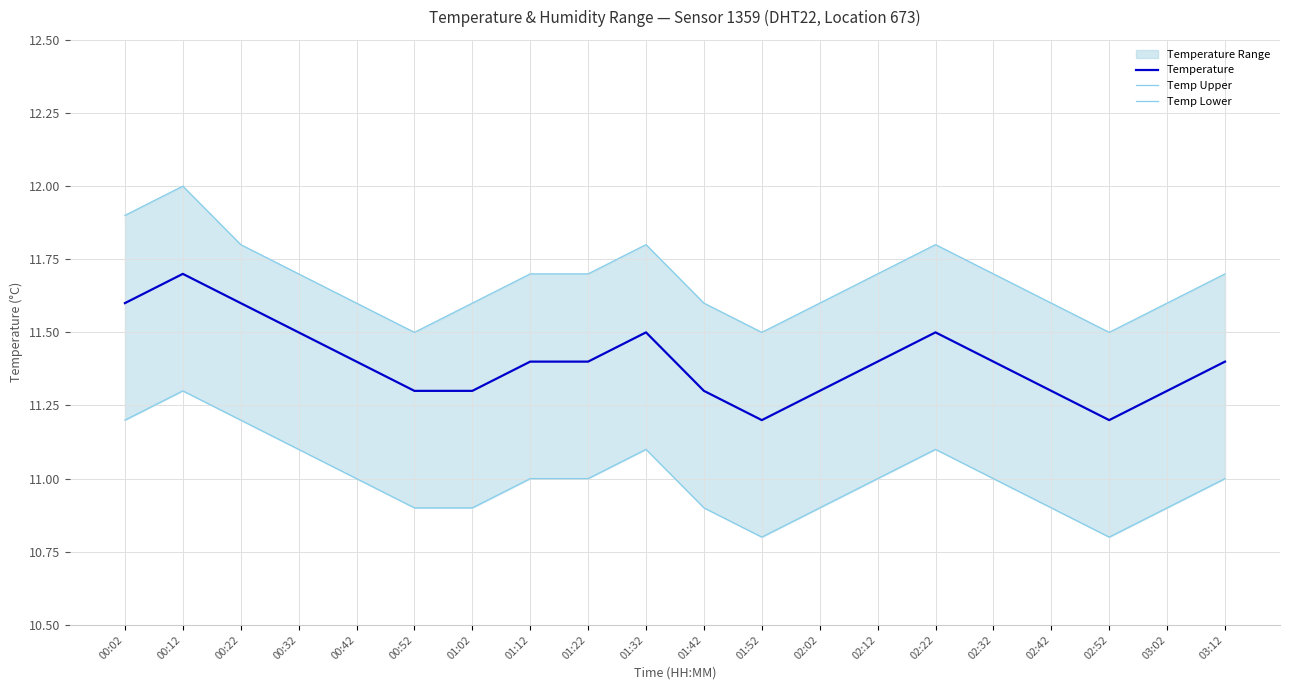

The Temp Upper series shows 17.3 at 01:32. True or false?

False